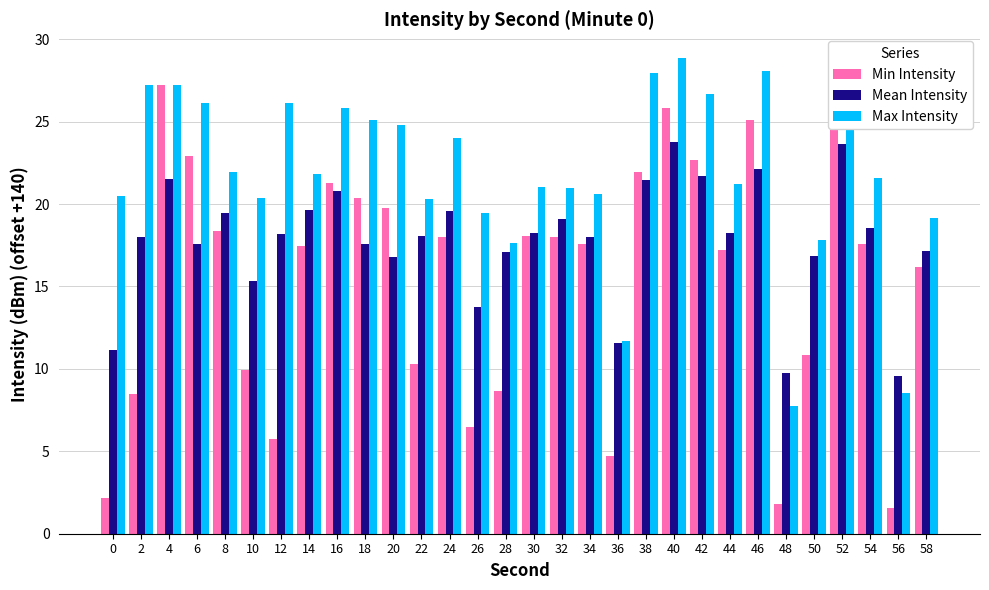

What is the sum of the Min Intensity values at 12 and 8?

24.2